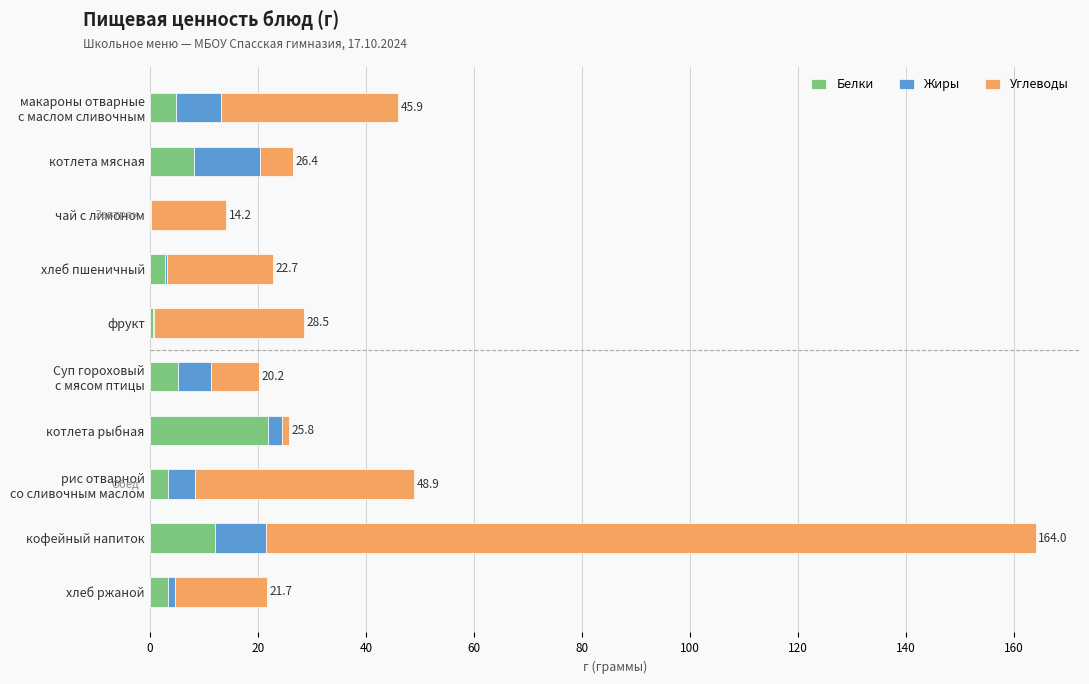

How many distinct data groups are displayed?

3